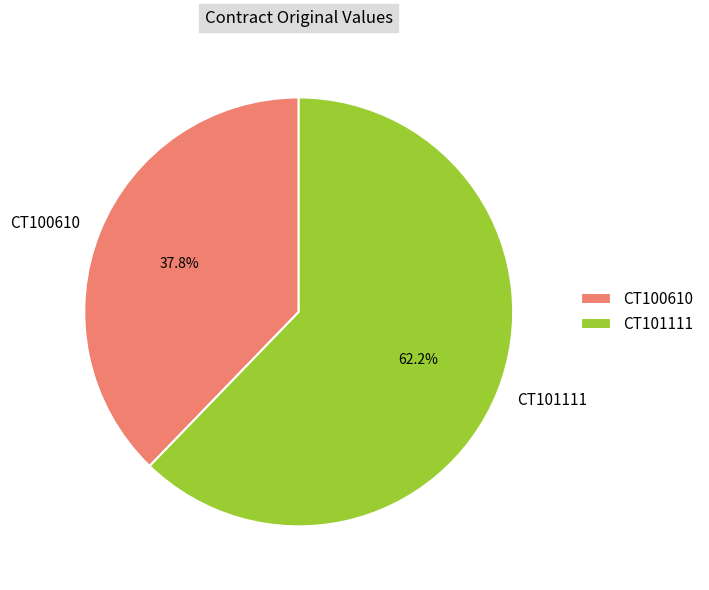

Which category has the smallest portion of the pie?

CT100610